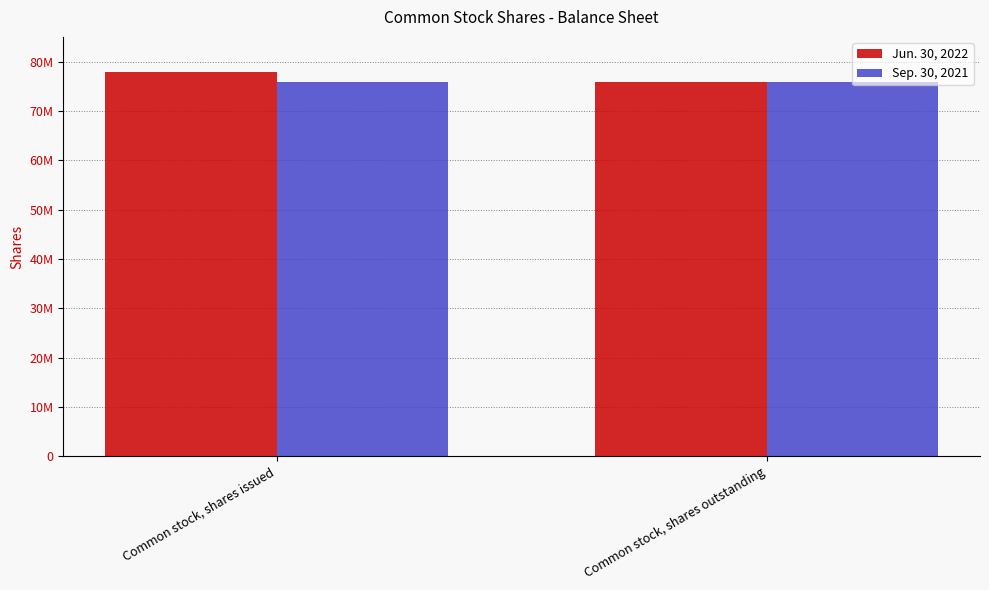

Does the chart contain any negative values?

No